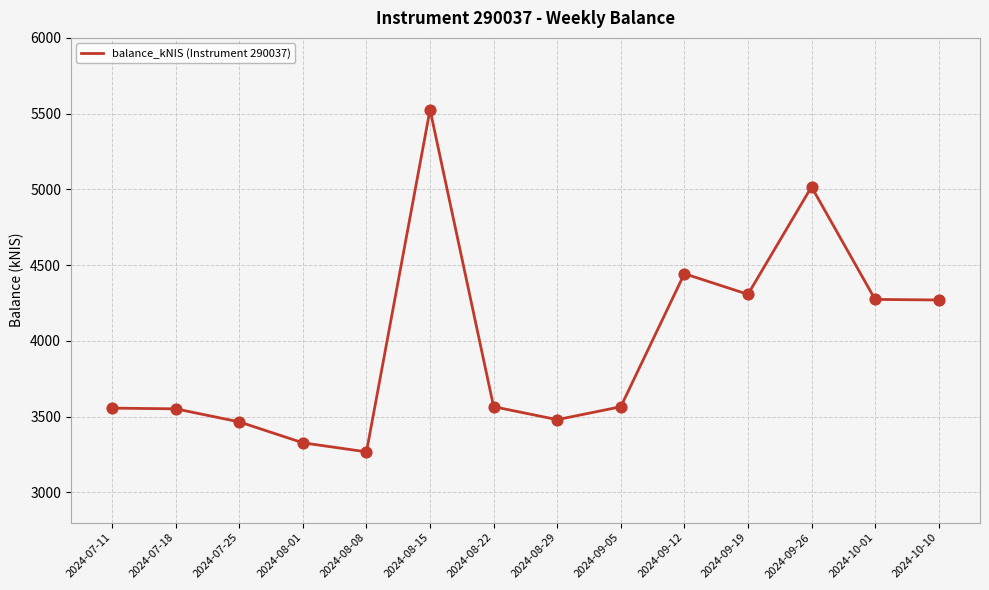

What is the ratio of the value at 2024-07-18 to the value at 2024-09-05?

1.0